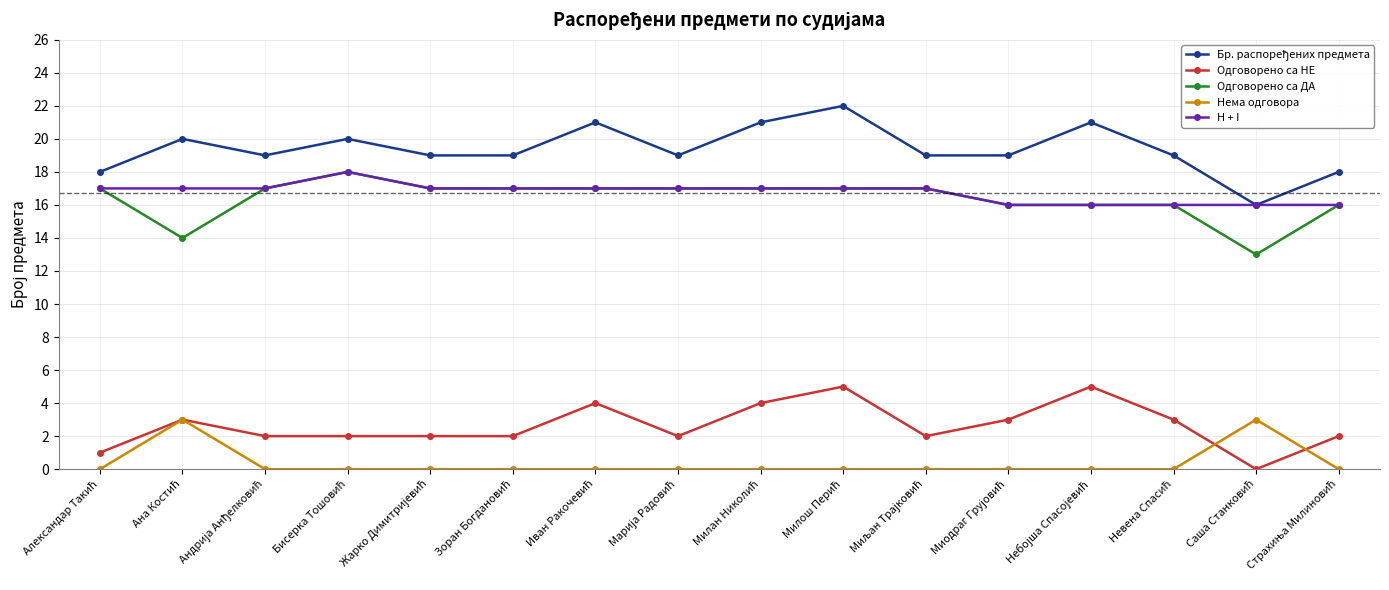

What is the highest value of the Одговорено са НЕ series?

5